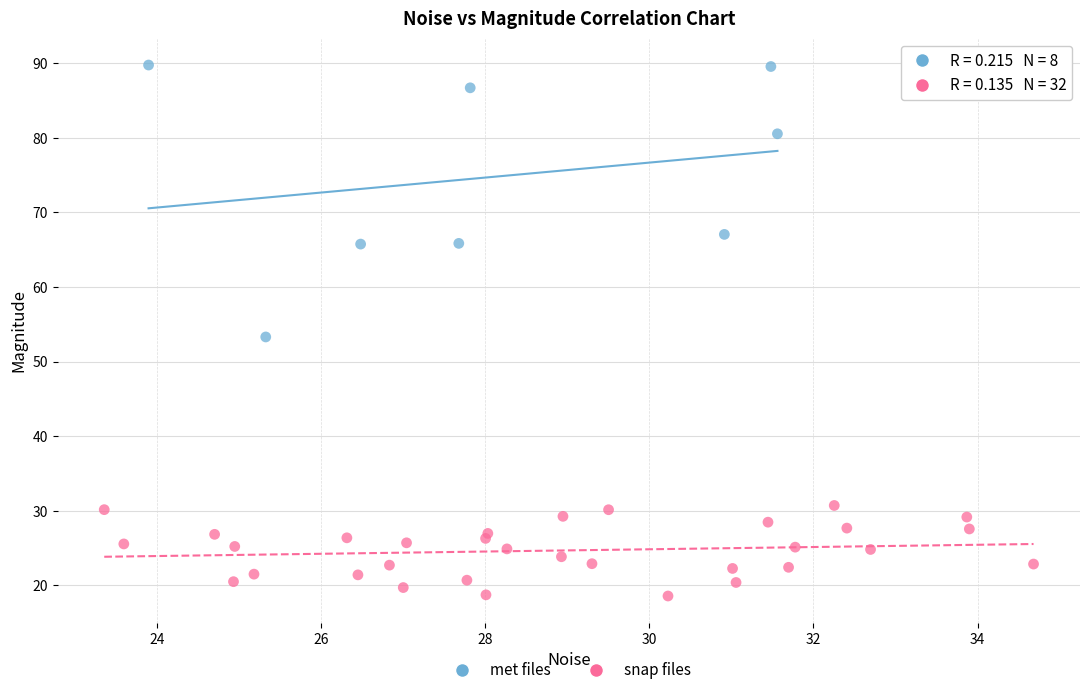

Which series contains the lowest Y value?

snap files